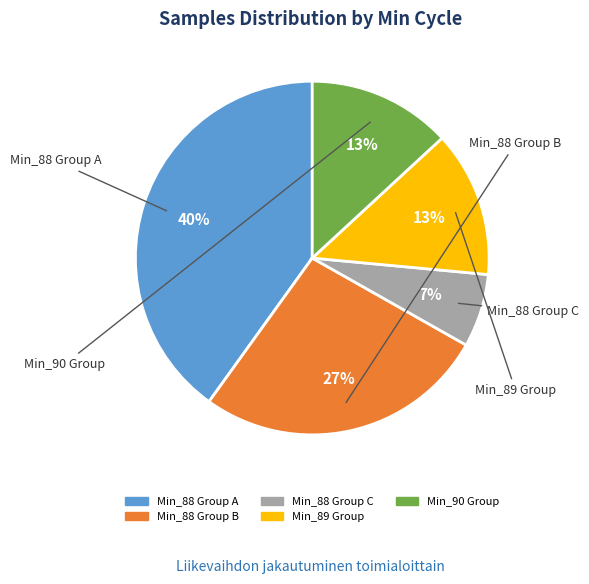

To the nearest percent, what is the difference between the largest and smallest slice percentages?

33%